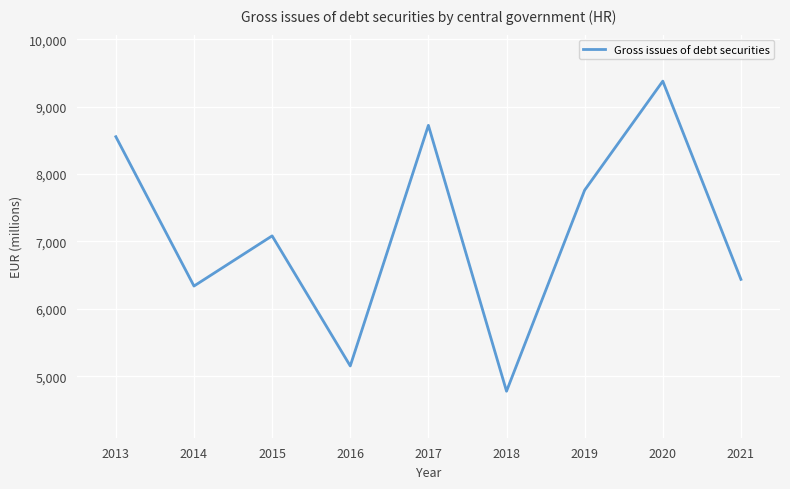

The value at 2013 is 8555.3. True or false?

True